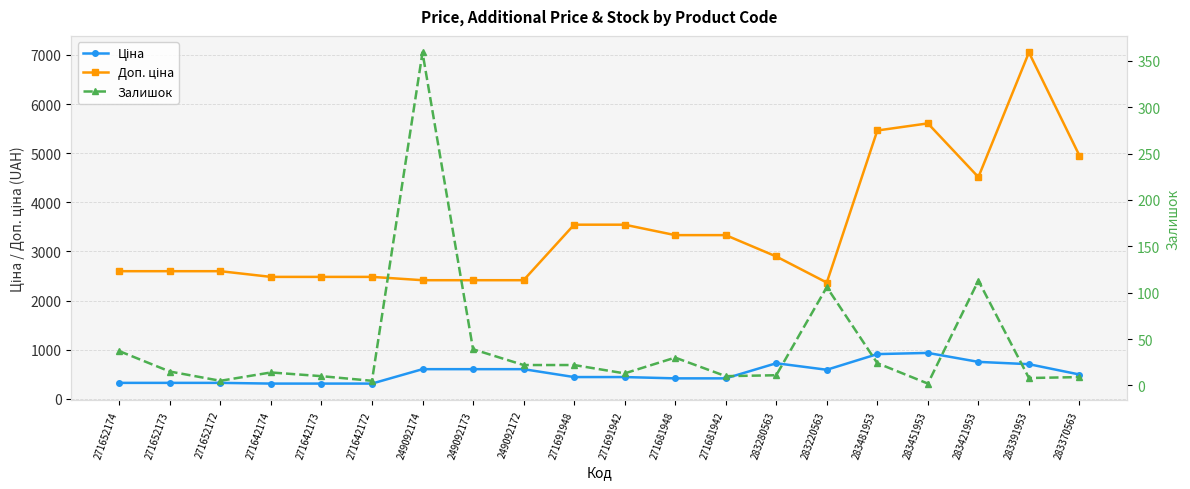

What is the minimum value for Залишок?

2.0